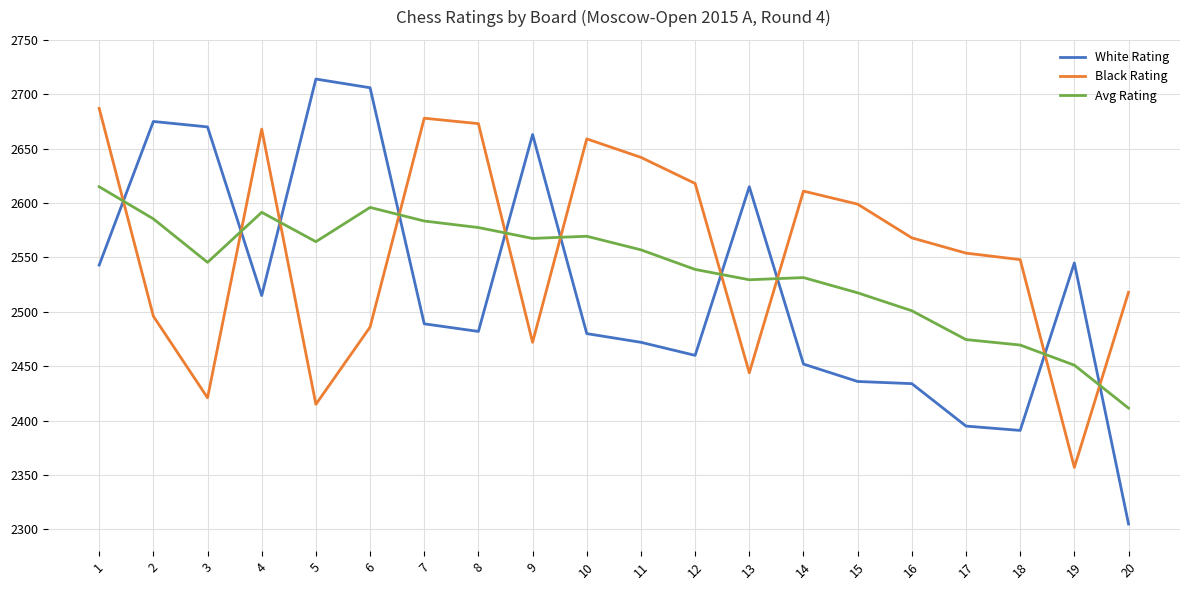

What is the difference between the second highest and minimum values in the Black Rating series?

321.0